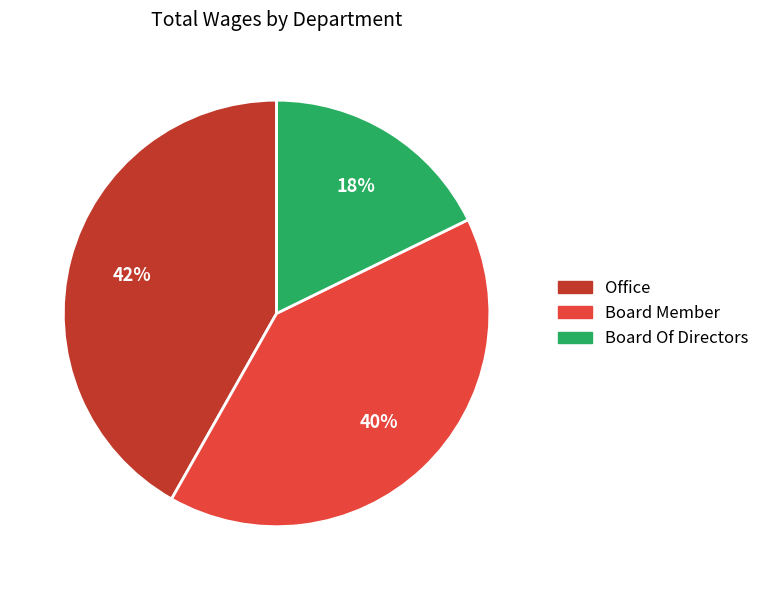

To the nearest percent, what is the difference between the largest and smallest slice percentages?

24%